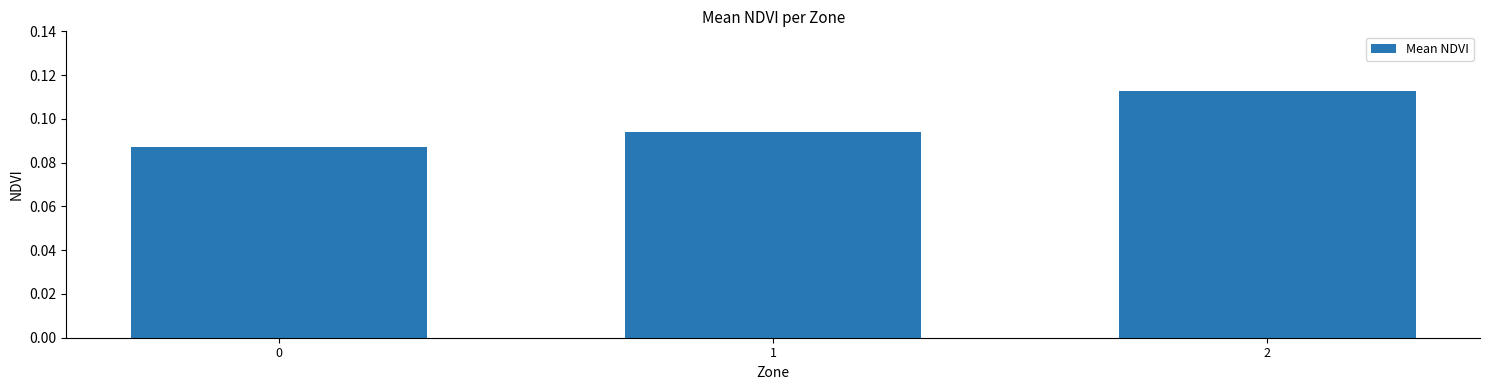

True or false: the data shows 0.2 at 2.

False